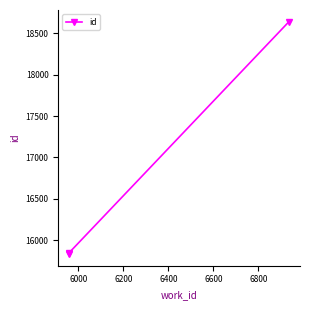

Count the number of values greater than 15852.

1